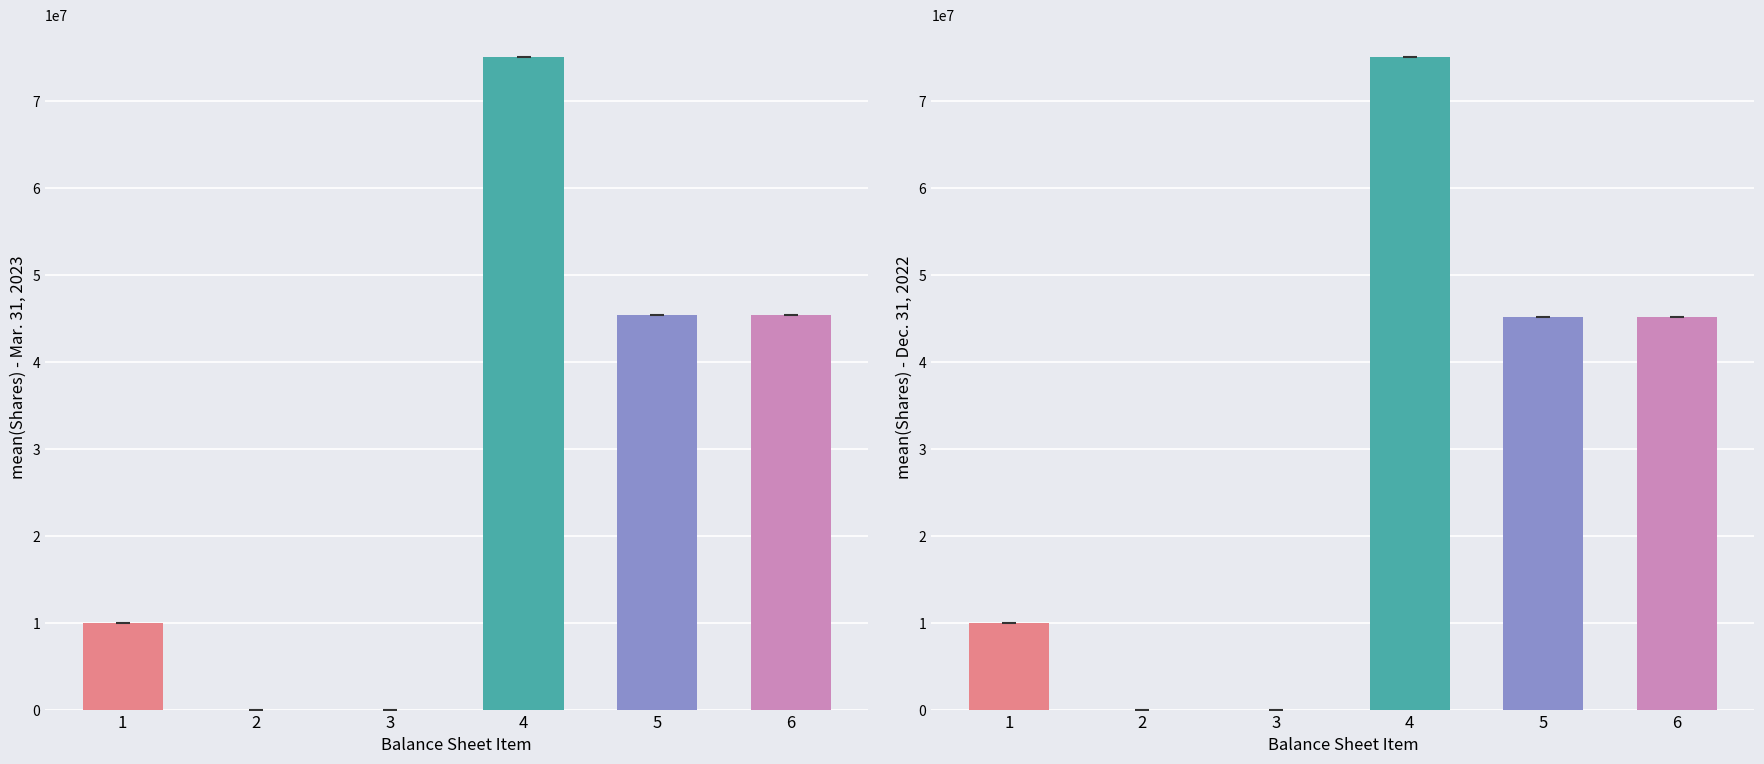

How many bars are there in total?

12